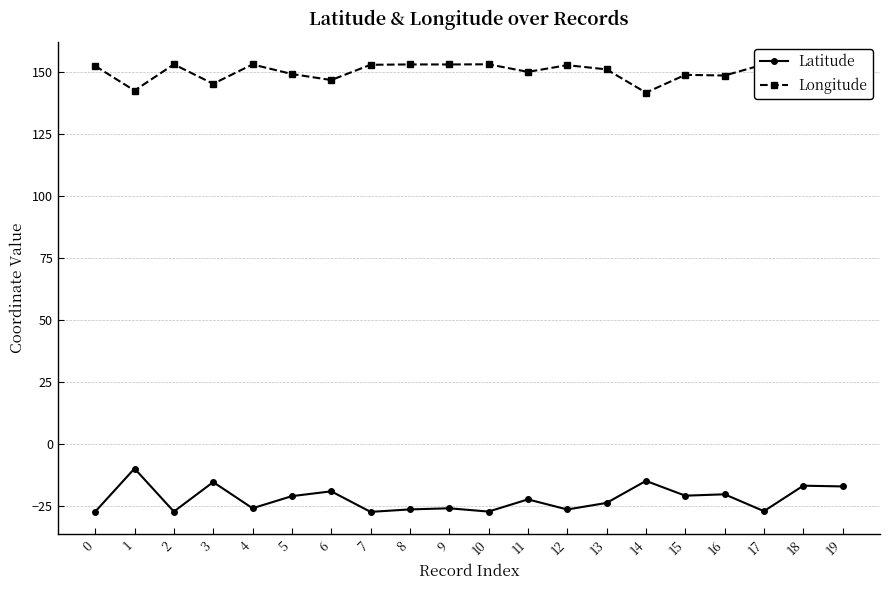

Is the value of Longitude at 1 greater than the value of Latitude at 12?

Yes